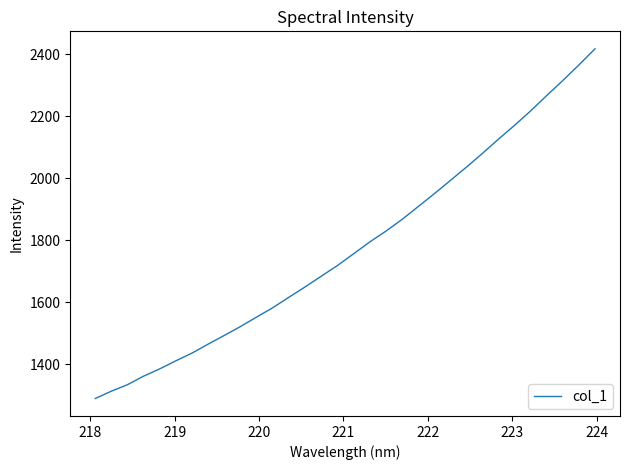

What is the difference between the maximum and minimum values?

1128.5